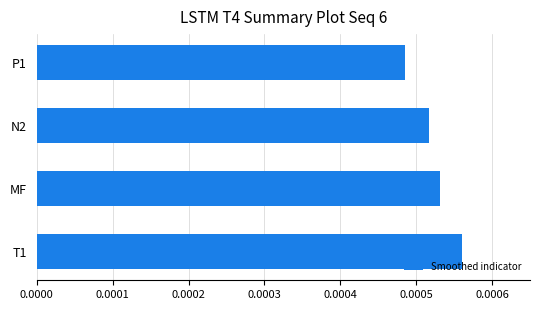

Count the values in the range 0 to 1.

4